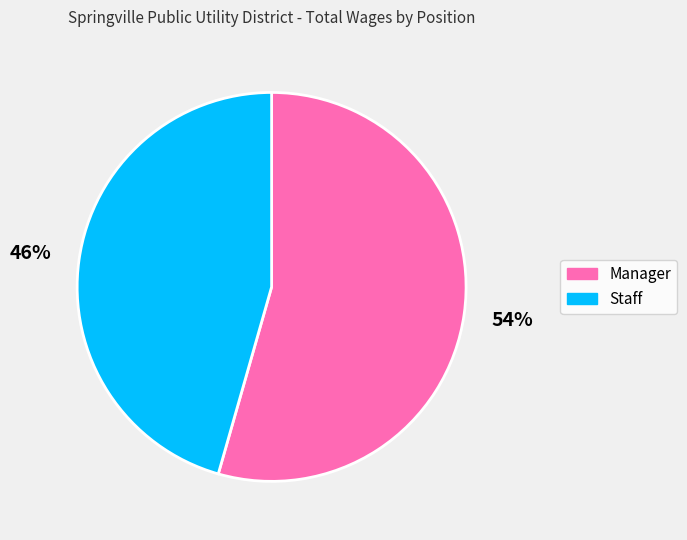

The Staff slice represents 51% of the pie. True or false?

False